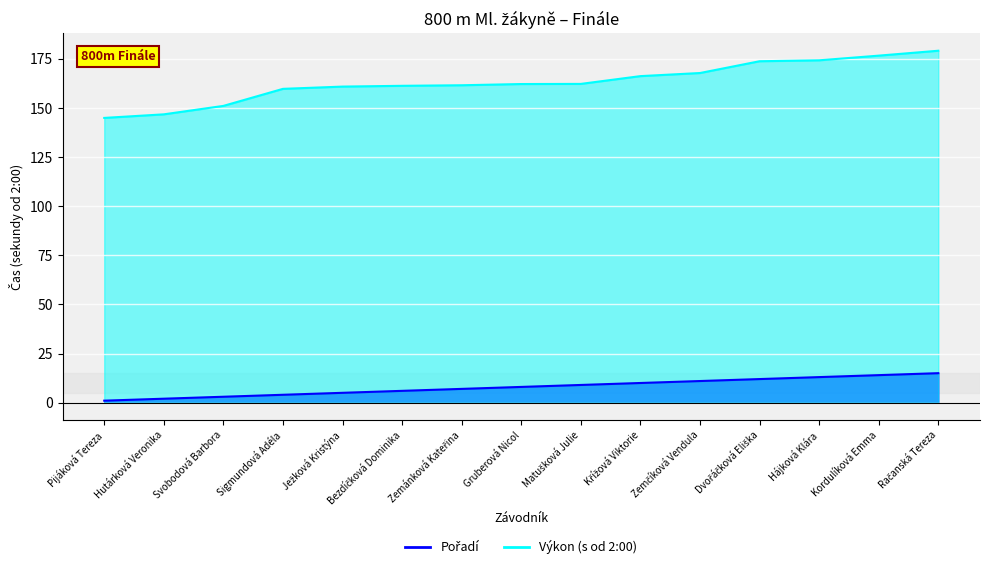

The chart shows a value of 7 at Zemánková Kateřina. True or false?

True